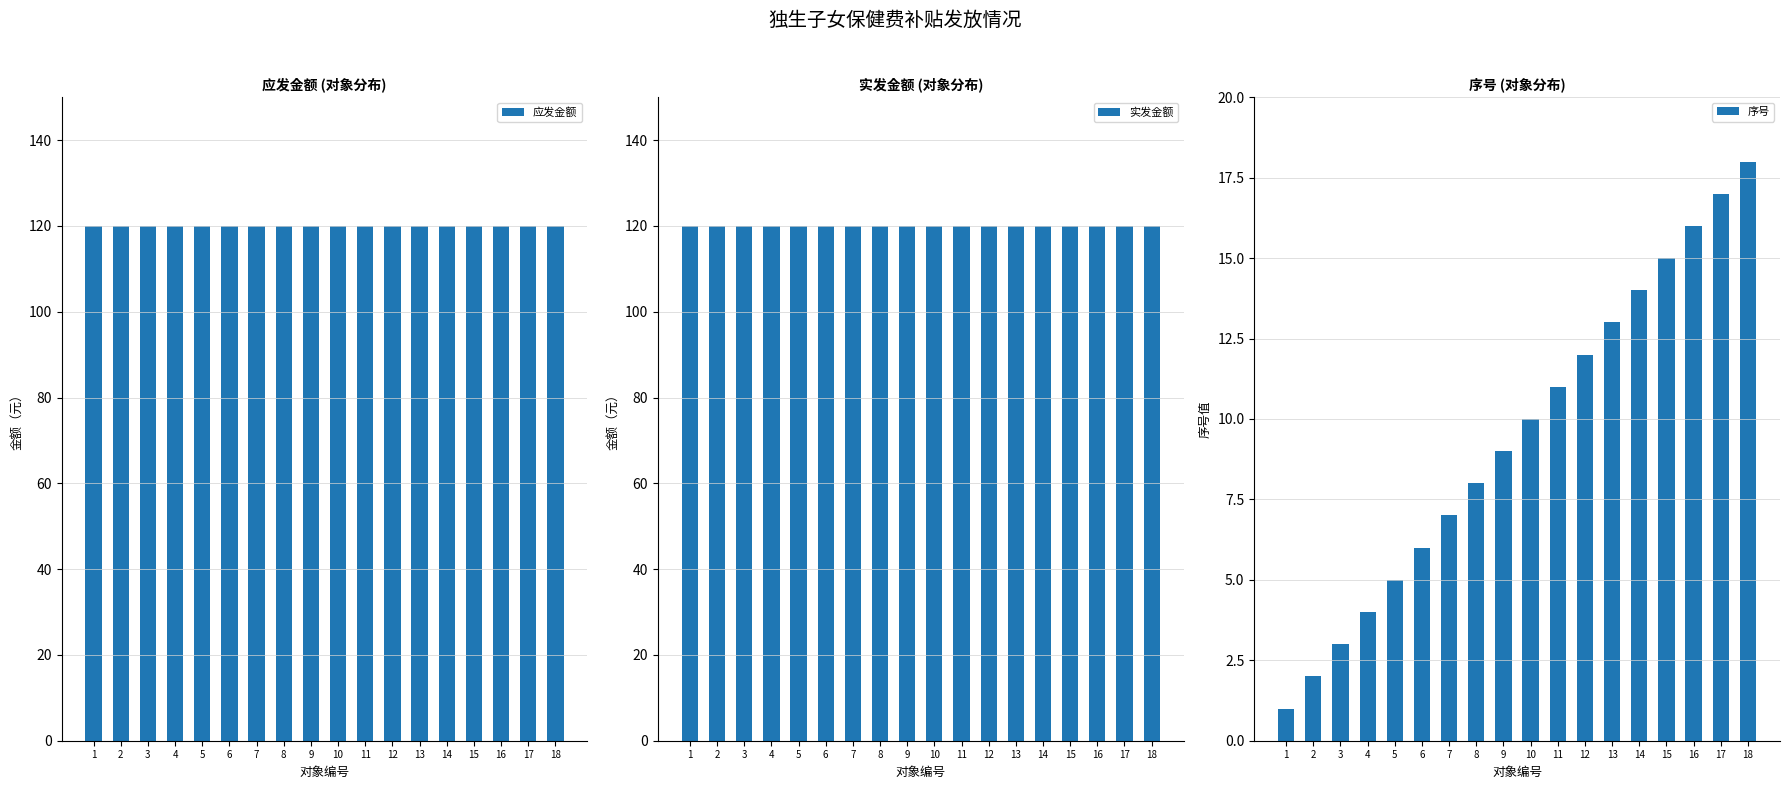

At 18, list the series in order from largest to smallest.

应发金额, 实发金额, 序号